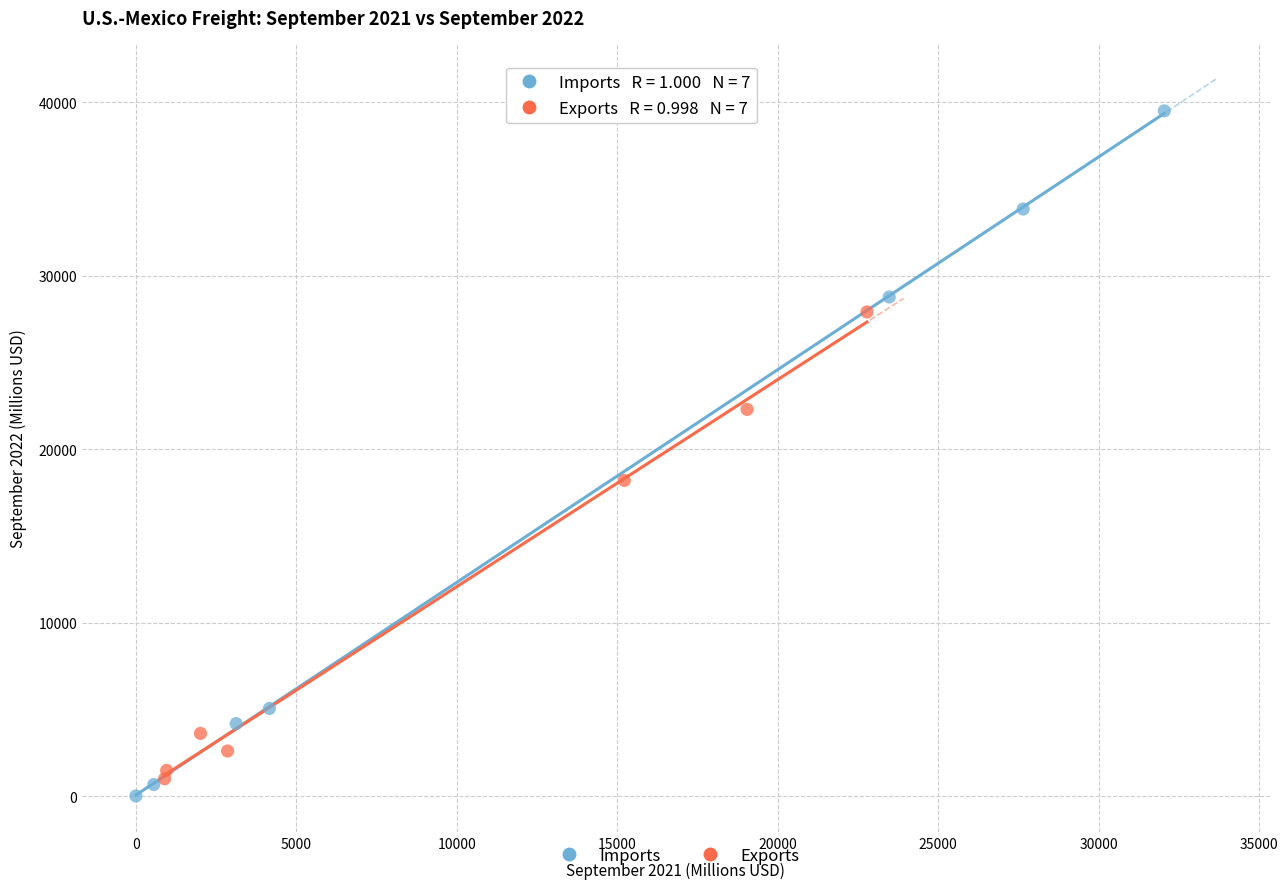

Which series reaches the maximum Y coordinate?

Imports